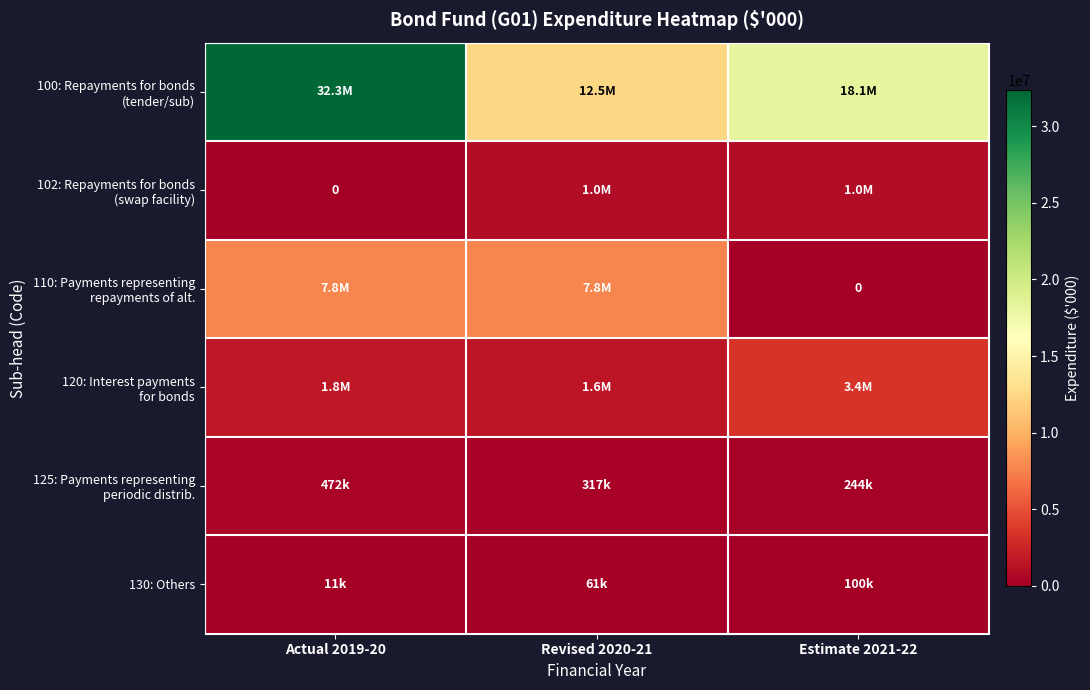

What is the total value across all series at Estimate 2021-22?

22906444